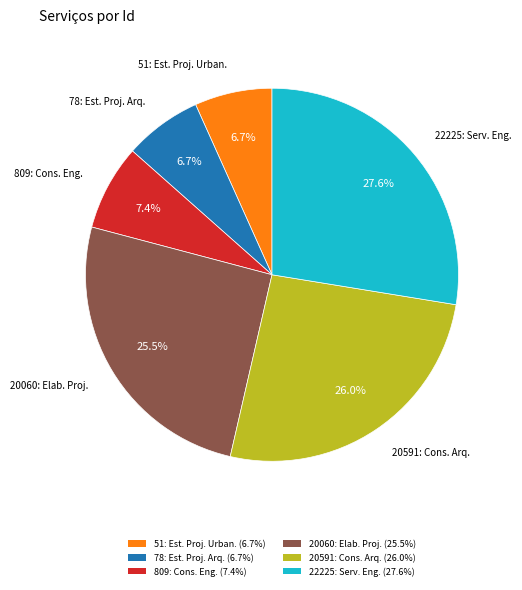

Between 809: Cons. Eng. (7.4%) and 22225: Serv. Eng. (27.6%), which is larger?

22225: Serv. Eng. (27.6%)